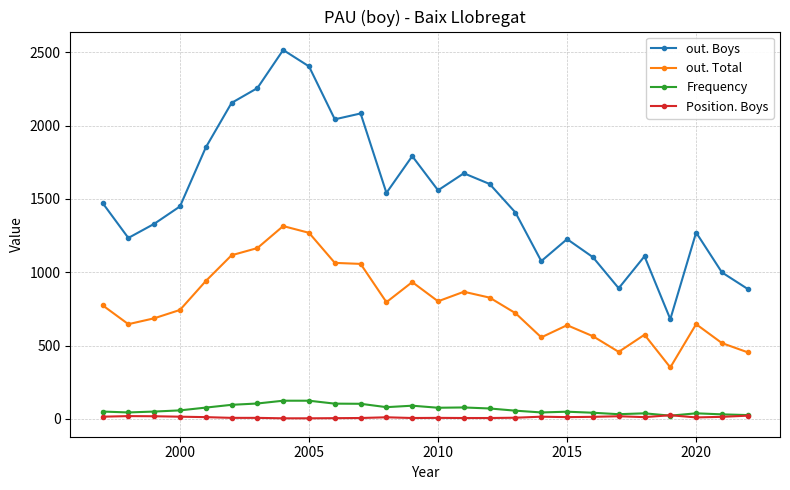

Rank the series by their maximum value, from lowest to highest.

Position. Boys, Frequency, out. Total, out. Boys